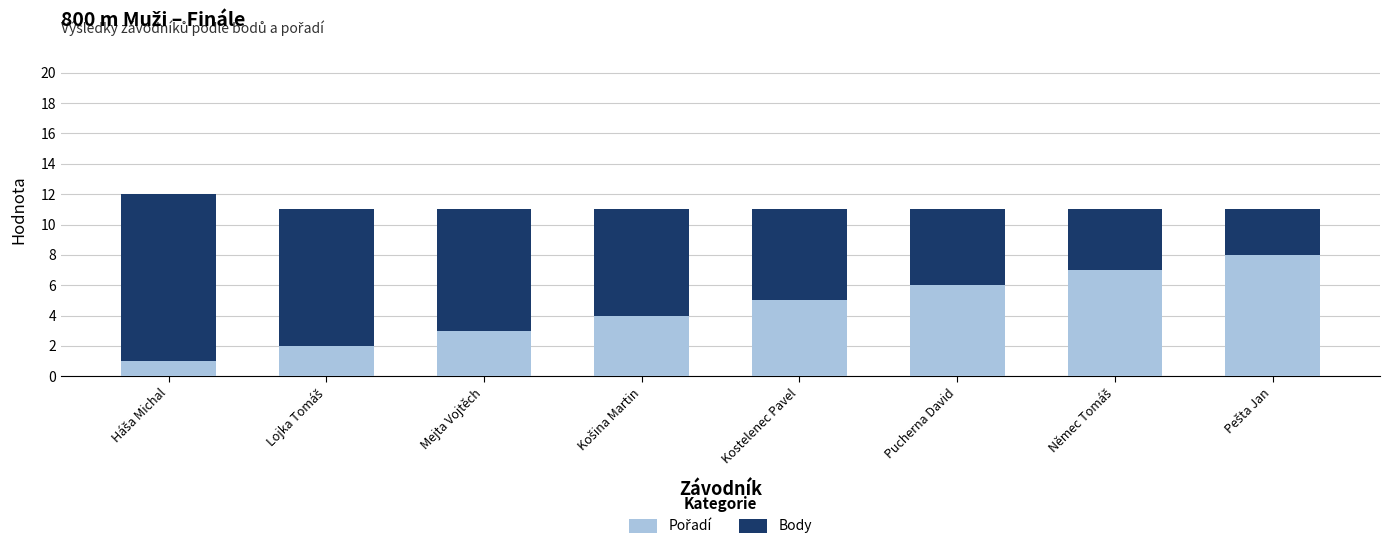

List the series in order of their peak value, highest first.

Body, Pořadí